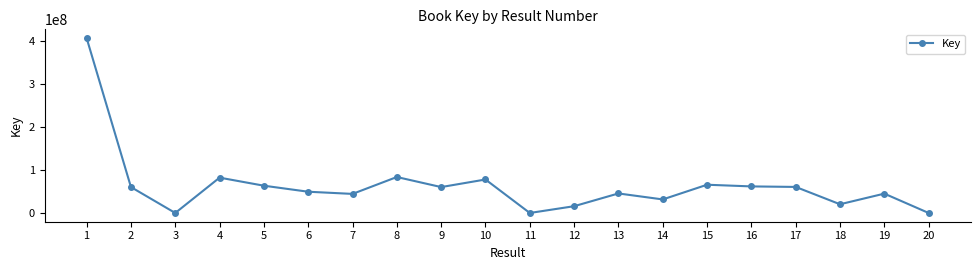

At which category does the chart reach its peak across all series?

1